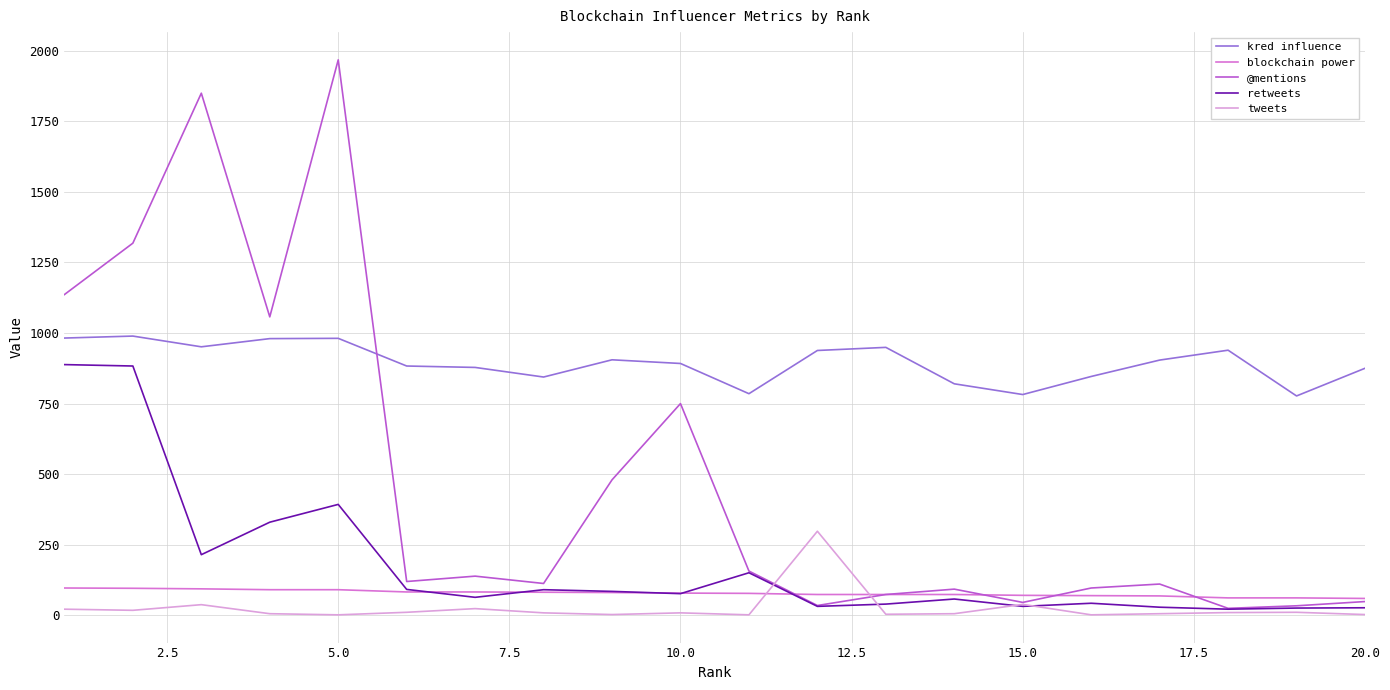

How many intersections are there between tweets and blockchain power?

2